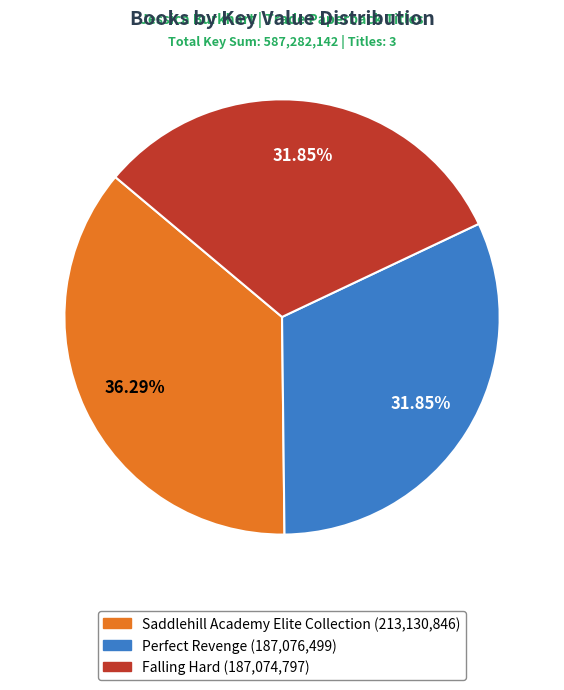

Which slice is the largest?

Saddlehill Academy Elite Collection